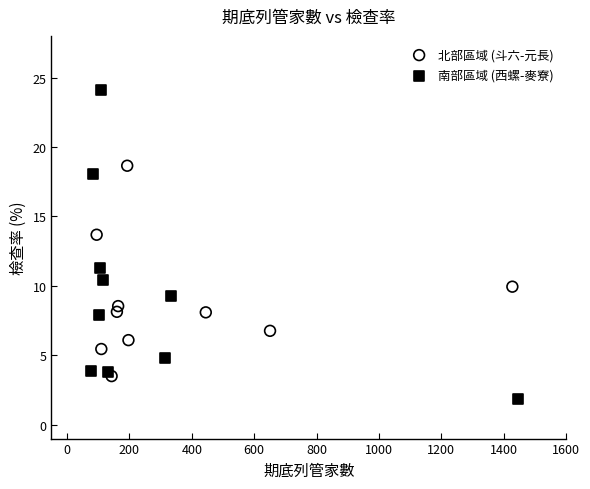

What are all the series names shown in the legend?

北部區域 (斗六-元長), 南部區域 (西螺-麥寮)